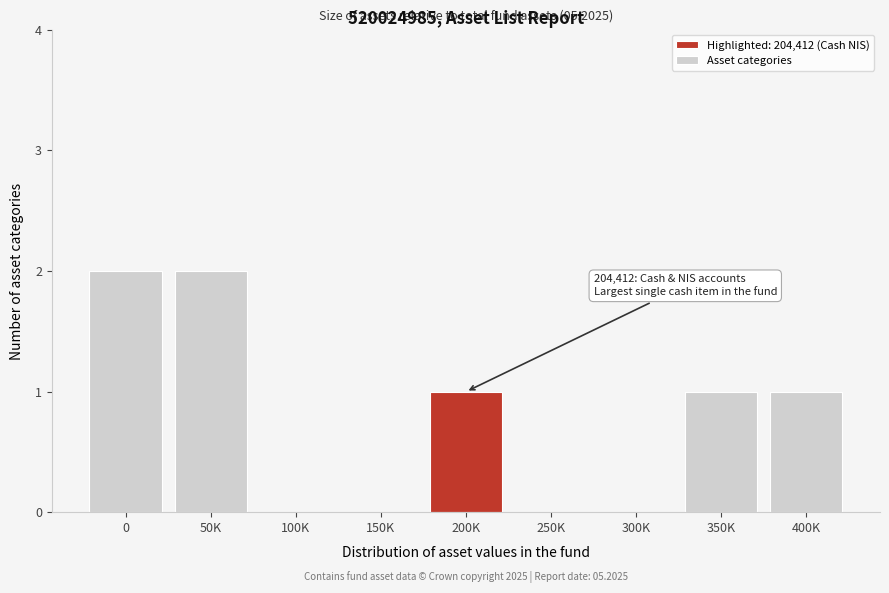

Reading left to right, transcribe all the data shown in this chart.

0=2	50K=2	100K=0	150K=0	200K=1	250K=0	300K=0	350K=1	400K=1